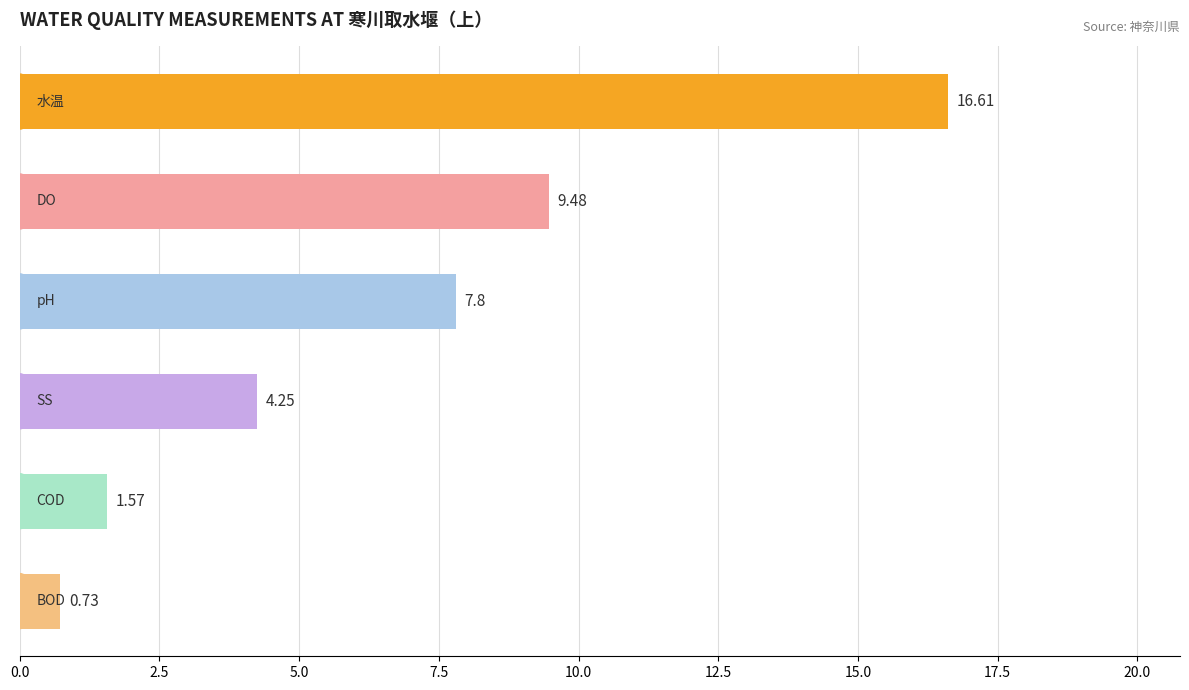

How many bars are there in total?

6